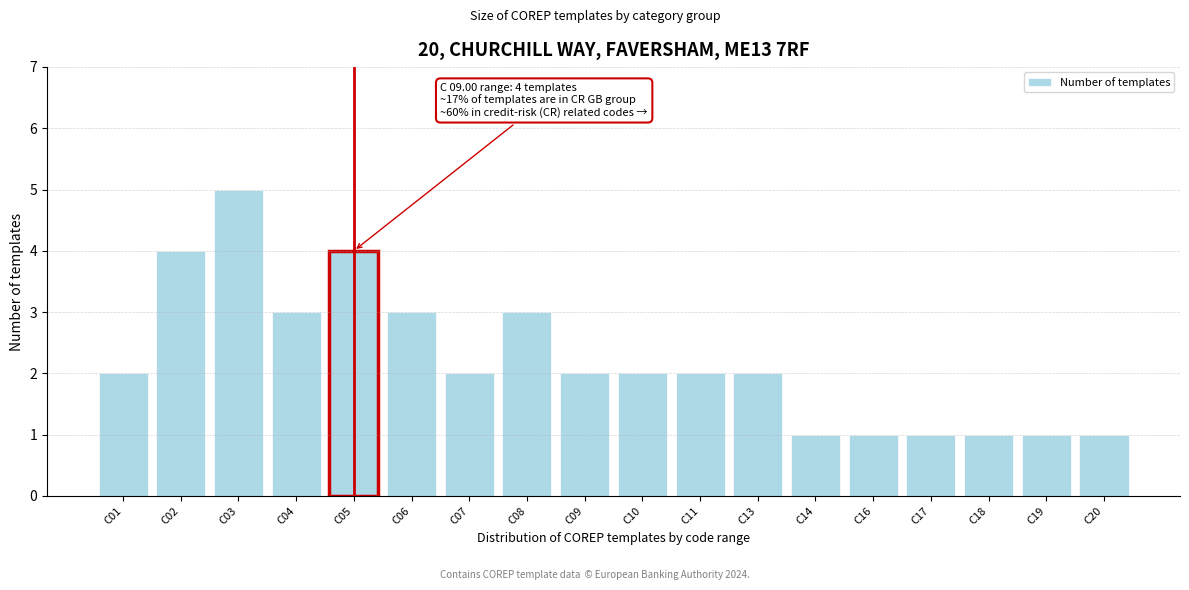

Reading left to right, list all the values displayed in this chart.

2	4	5	3	4	3	2	3	2	2	2	2	1	1	1	1	1	1